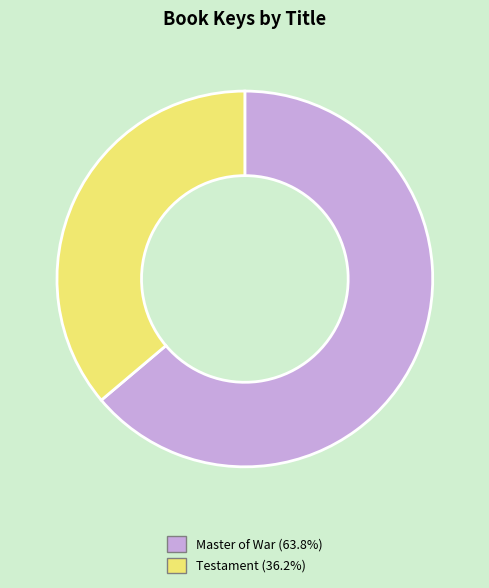

How many segments does this pie chart have?

2